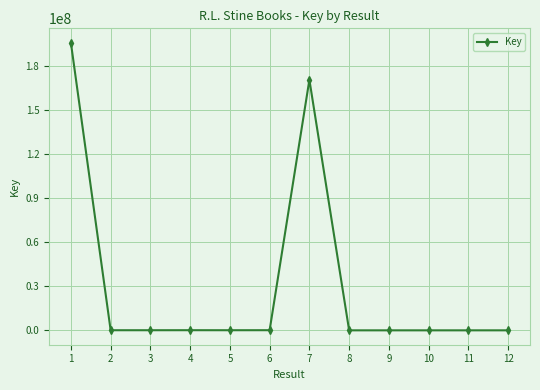

What is the sum of all values?

367215137